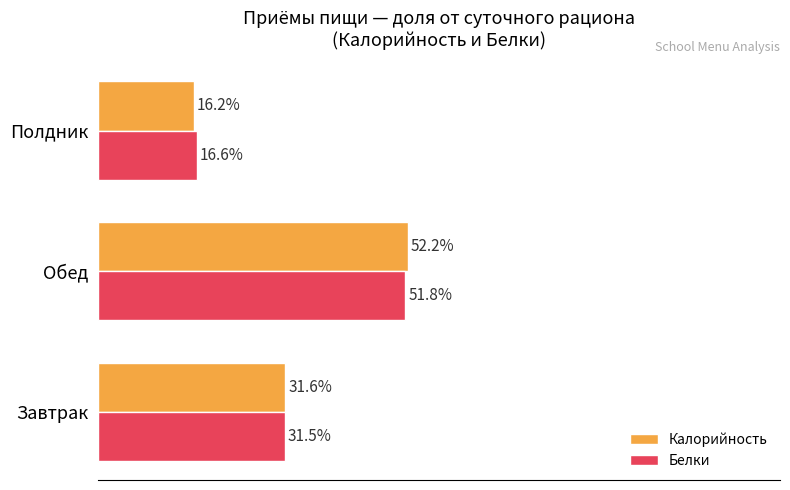

Which series has the largest range (max minus min)?

Калорийность